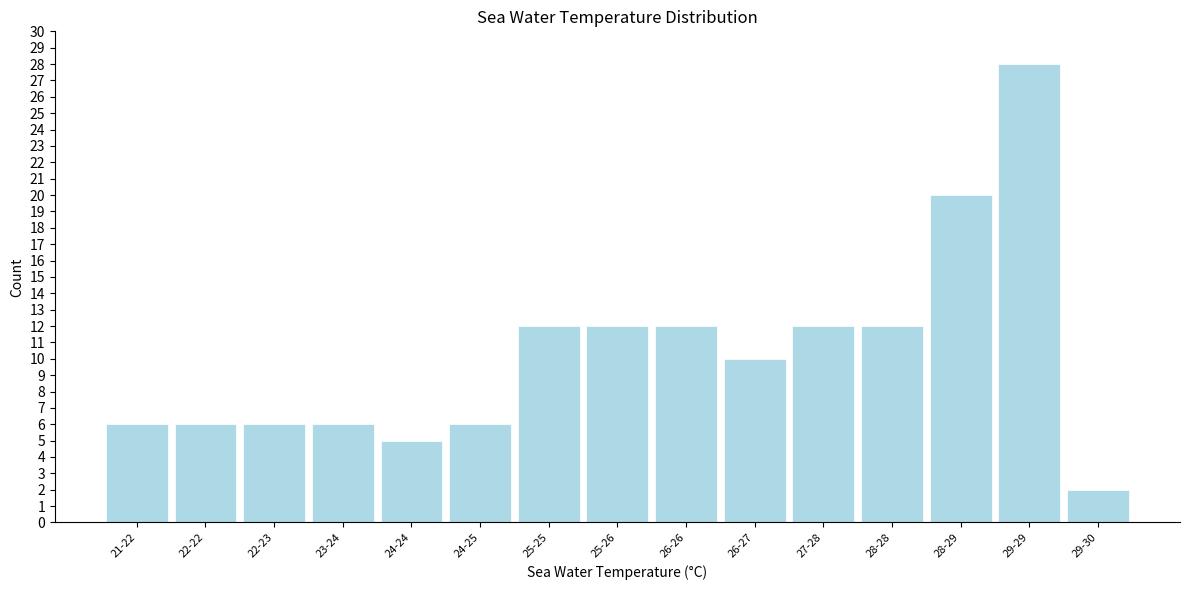

Reading left to right, list all the values displayed in this chart.

21-22=6	22-22=6	22-23=6	23-24=6	24-24=5	24-25=6	25-25=12	25-26=12	26-26=12	26-27=10	27-28=12	28-28=12	28-29=20	29-29=28	29-30=2